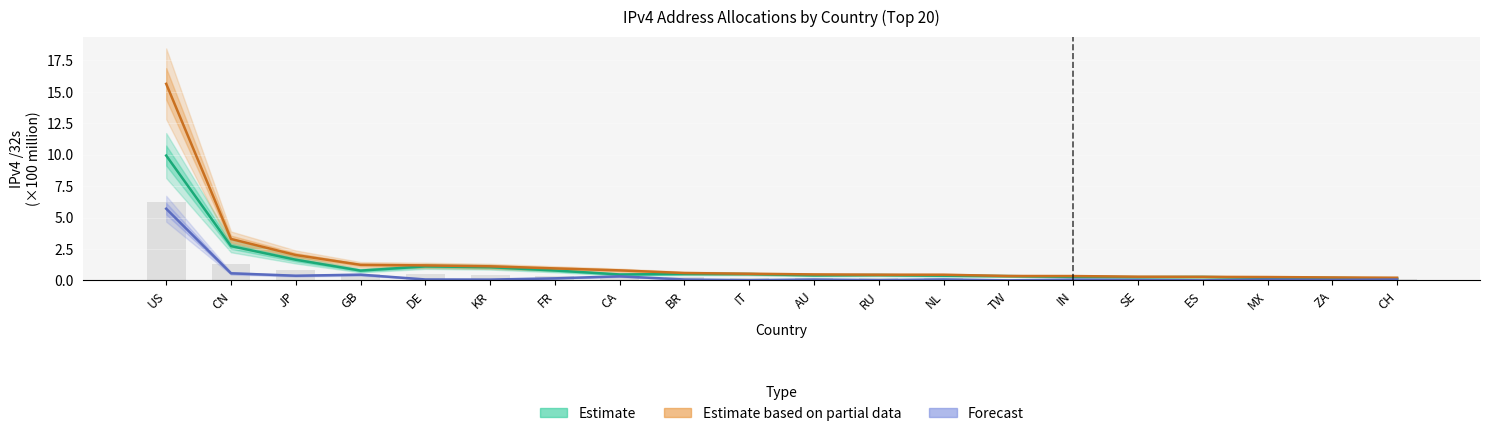

Read the Estimate value at FR.

0.8